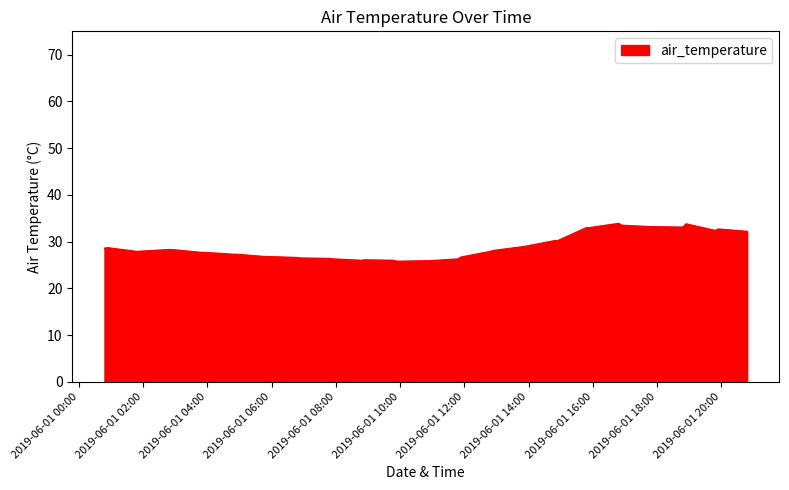

What is the minimum value shown in the chart?

25.8